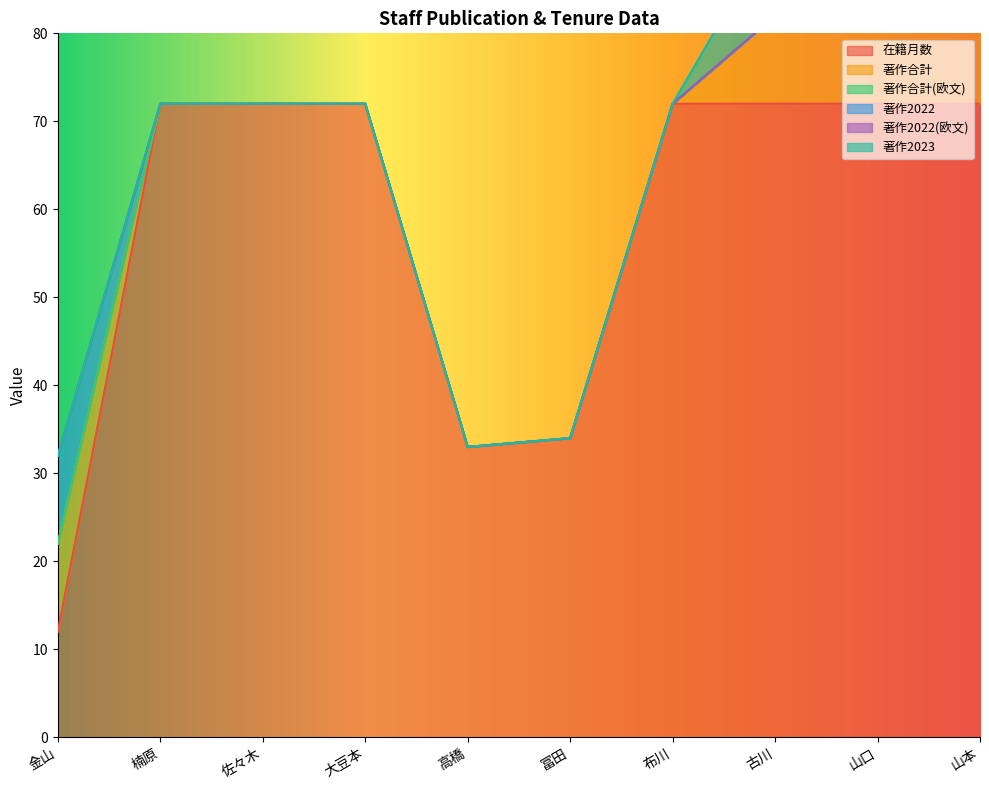

What is the difference between the maximum and second lowest values in the 著作2022 series?

1